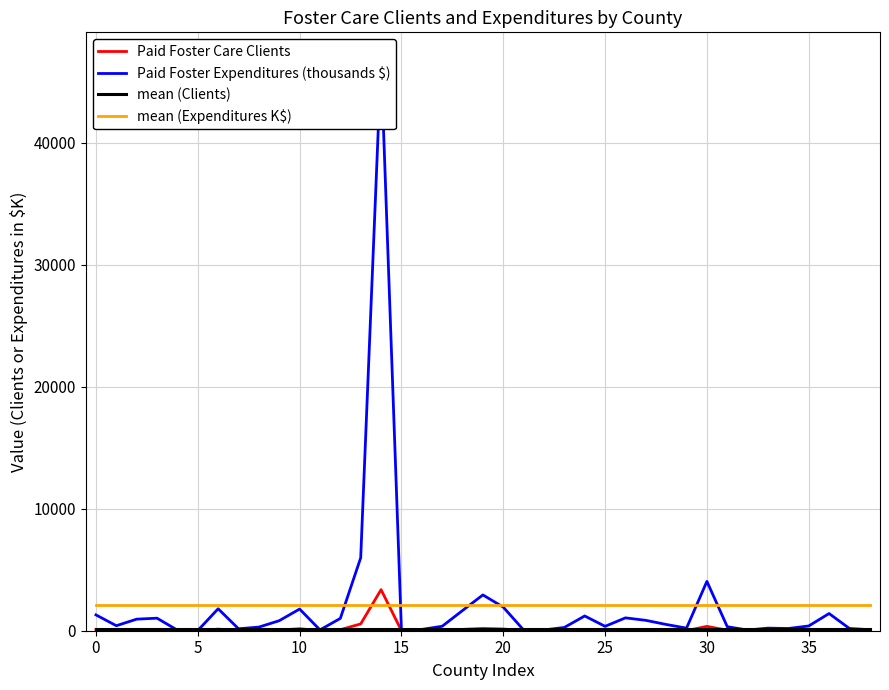

Where is Paid Foster Care Clients nearest to the value 1684?

13